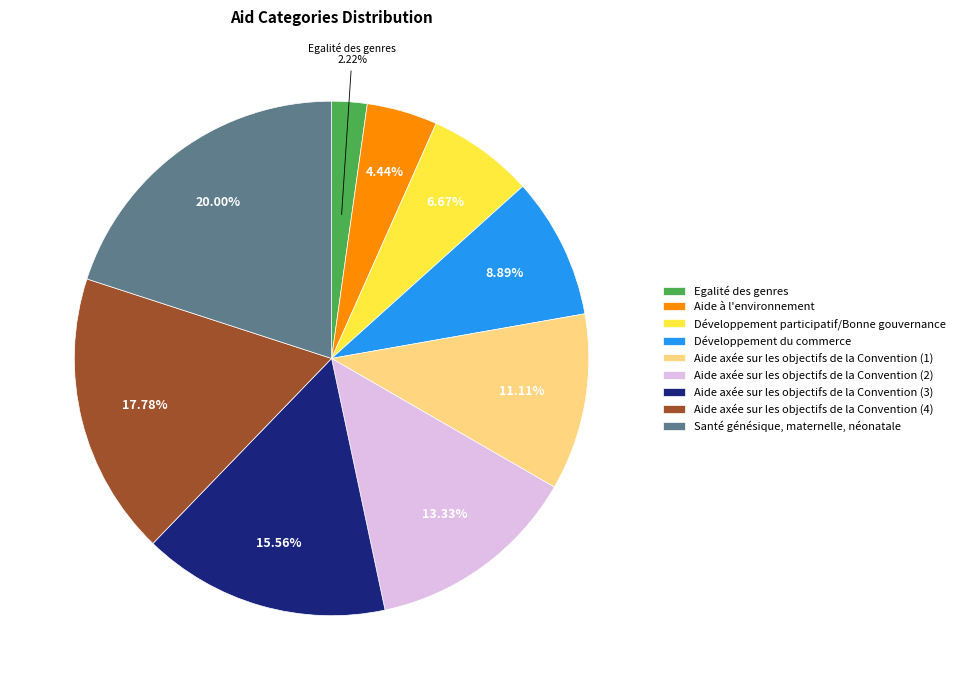

Combined, do Santé génésique, maternelle, néonatale and Développement du commerce account for over 50%?

No